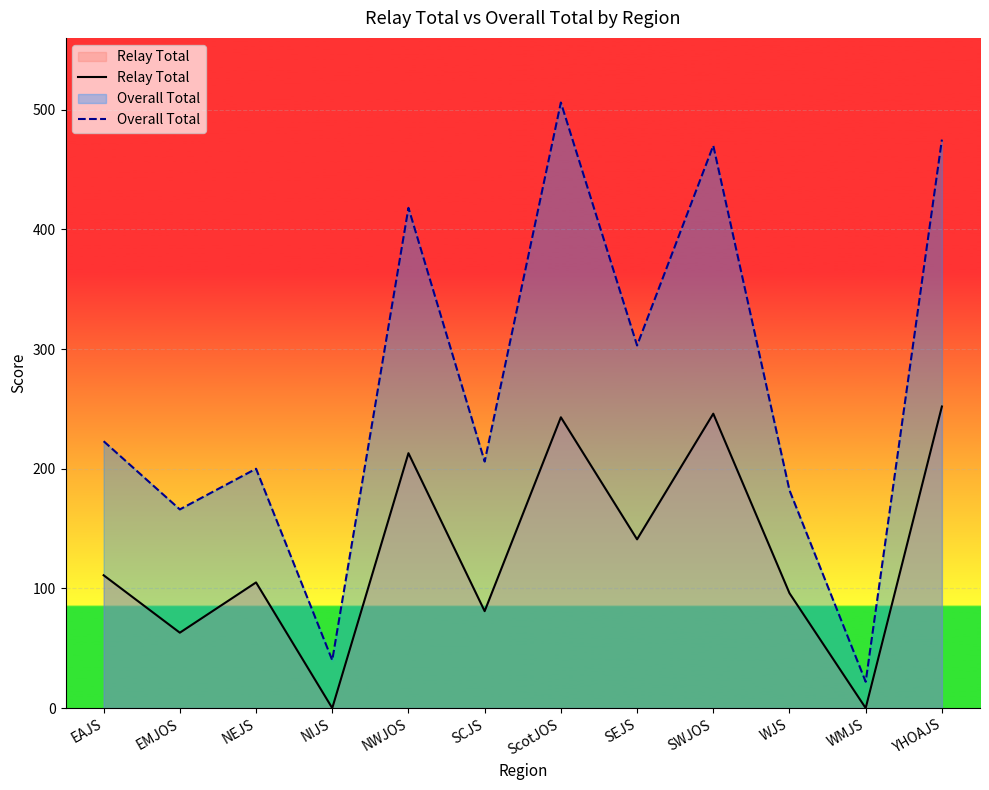

Does the chart display data point markers on the line(s)?

No